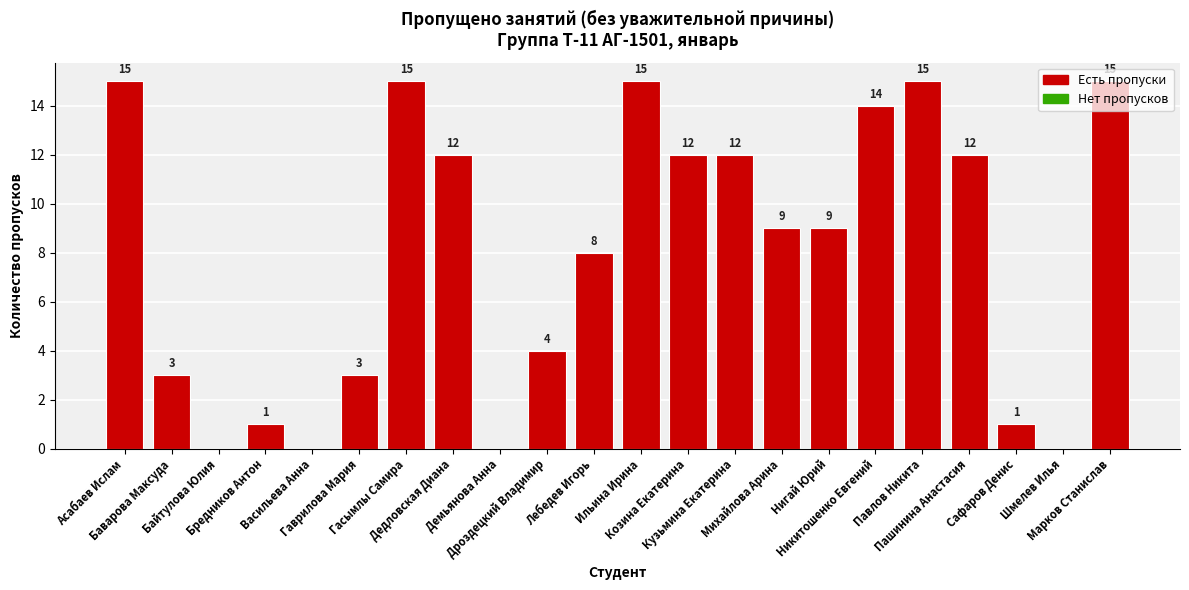

Is it true that the value at Дроздецкий Владимир is 4?

True